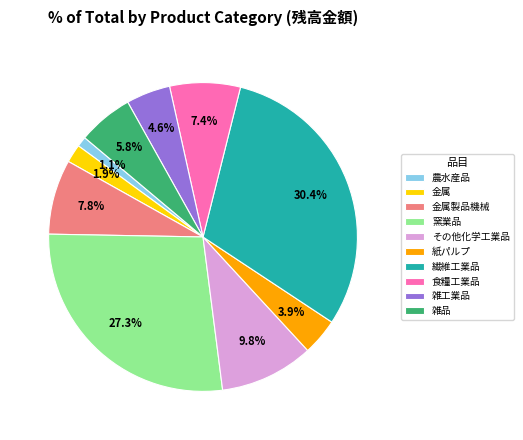

How much of the chart is everything except 農水産品?

98.9%